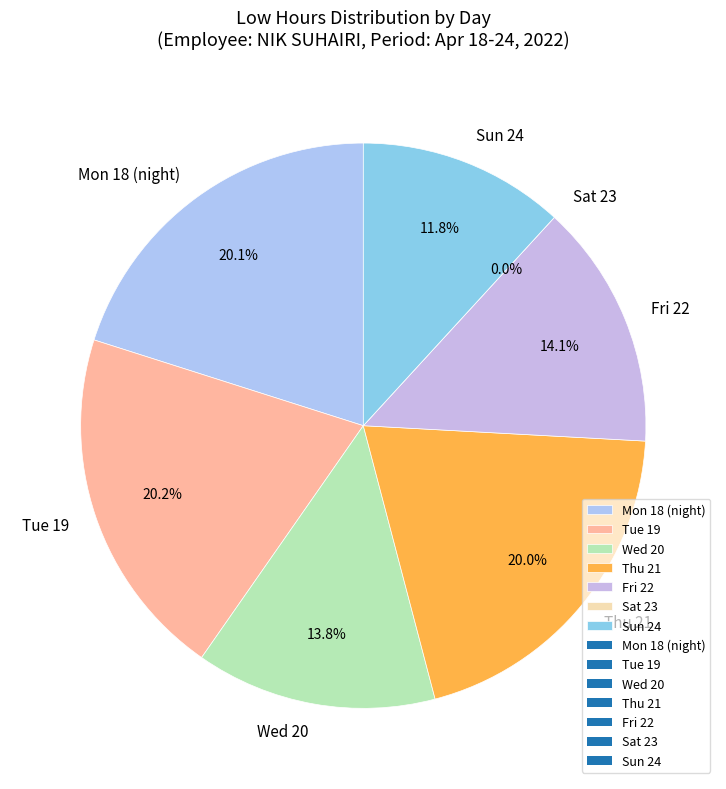

What is the ratio of the value at Sun 24 to the value at Mon 18 (night)?

0.6